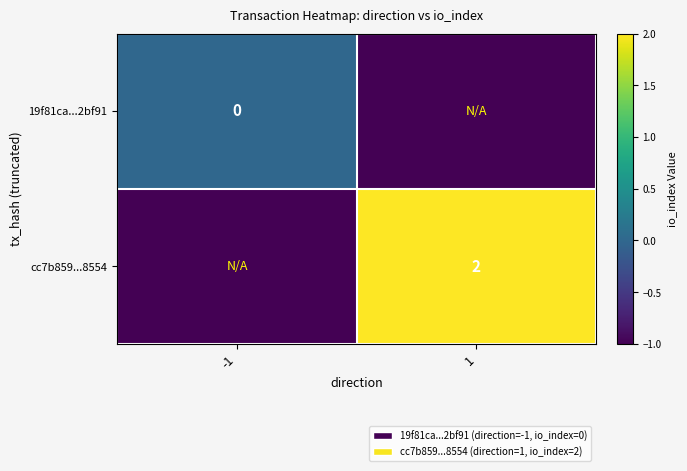

Is it true that cc7b859...8554 equals 2 at 1?

True